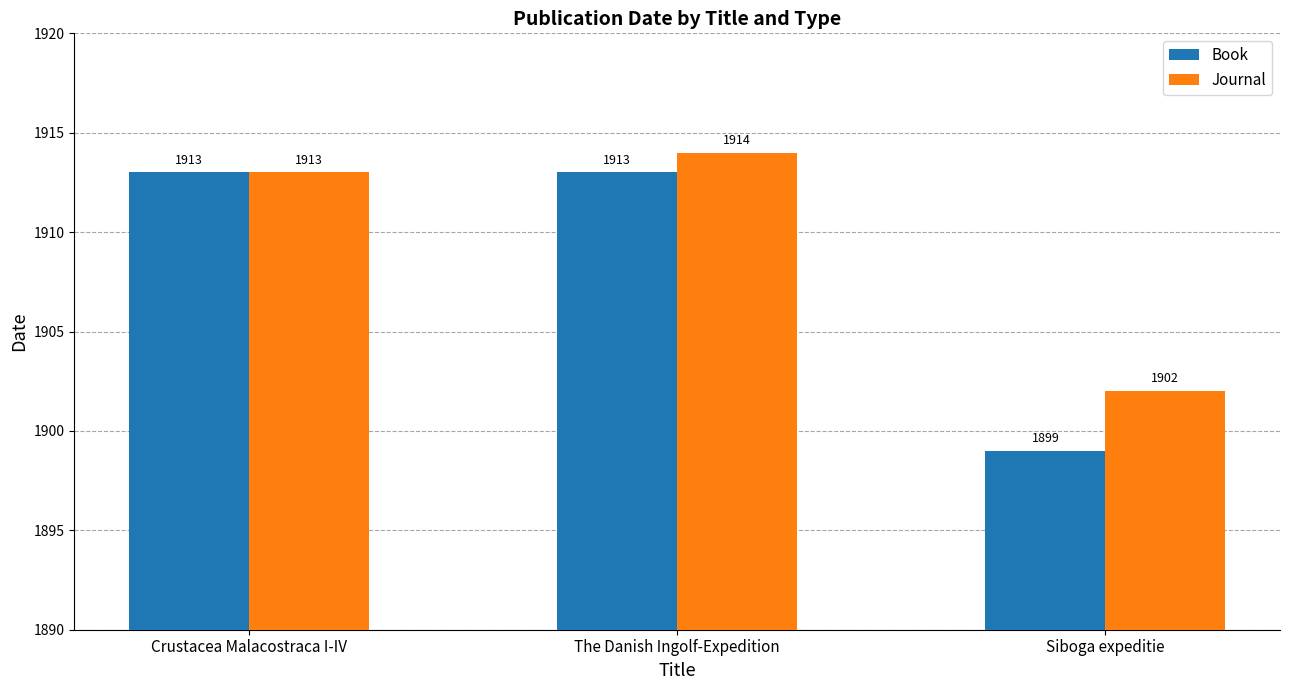

What is the lowest value of the Journal series?

1902